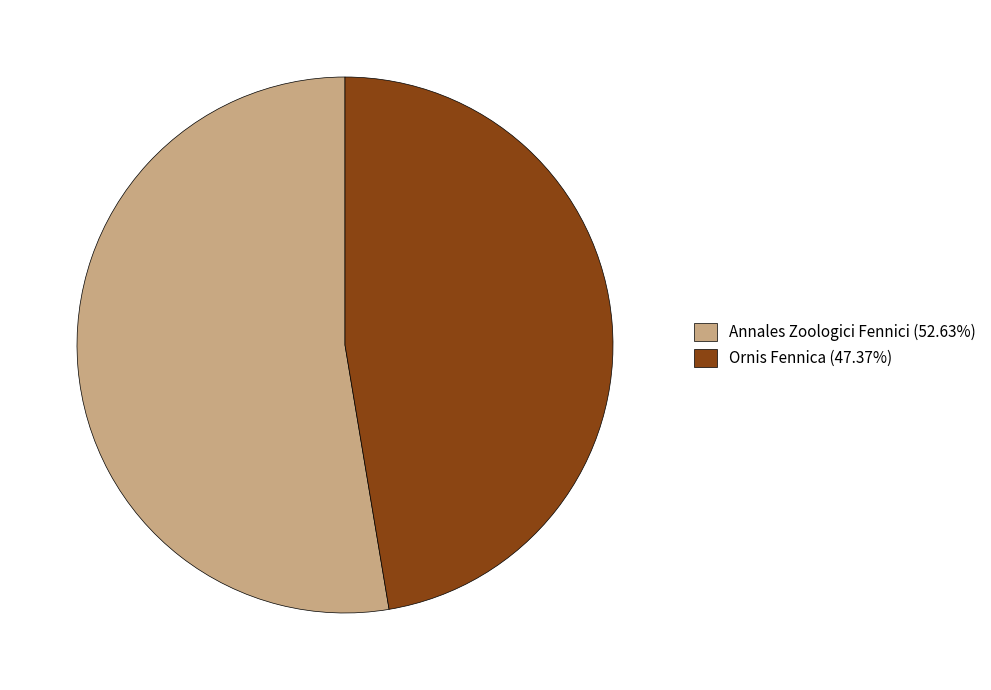

What is the ratio of the value at Annales Zoologici Fennici (52.63%) to the value at Ornis Fennica (47.37%)?

1.1